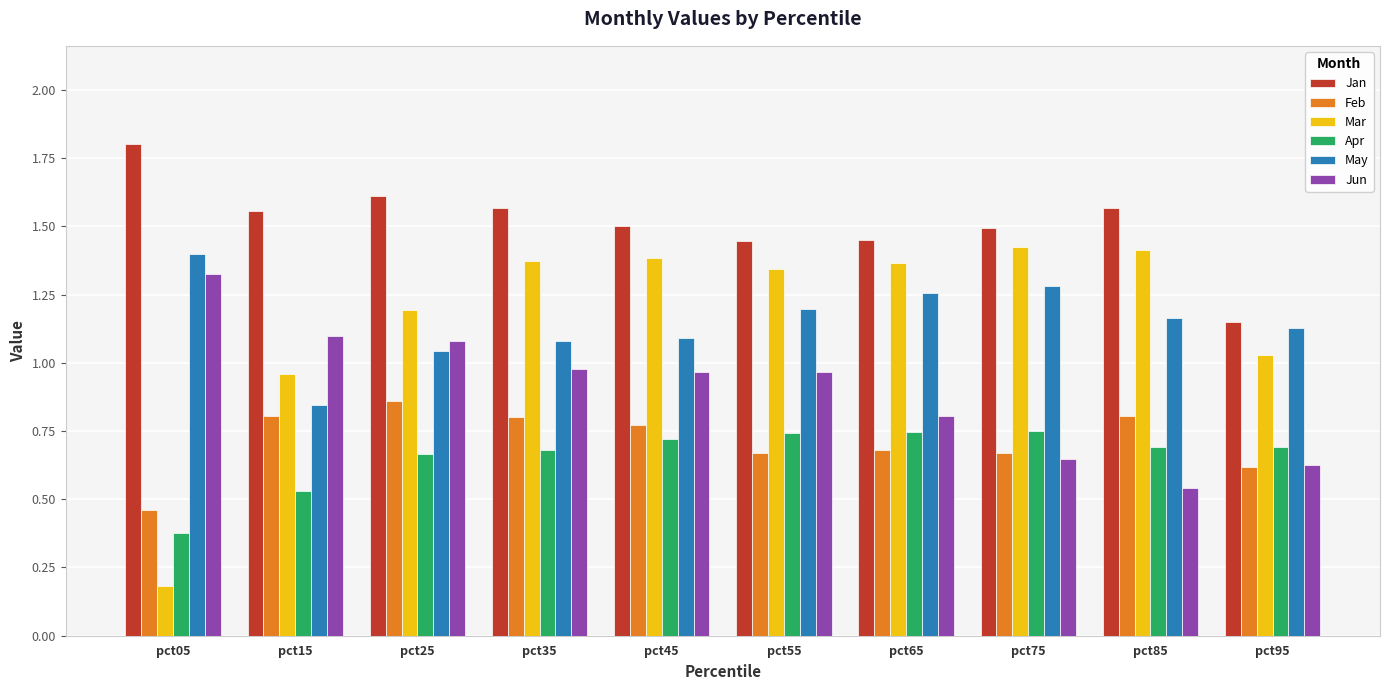

Is it true that Jan equals 0.9 at pct75?

False